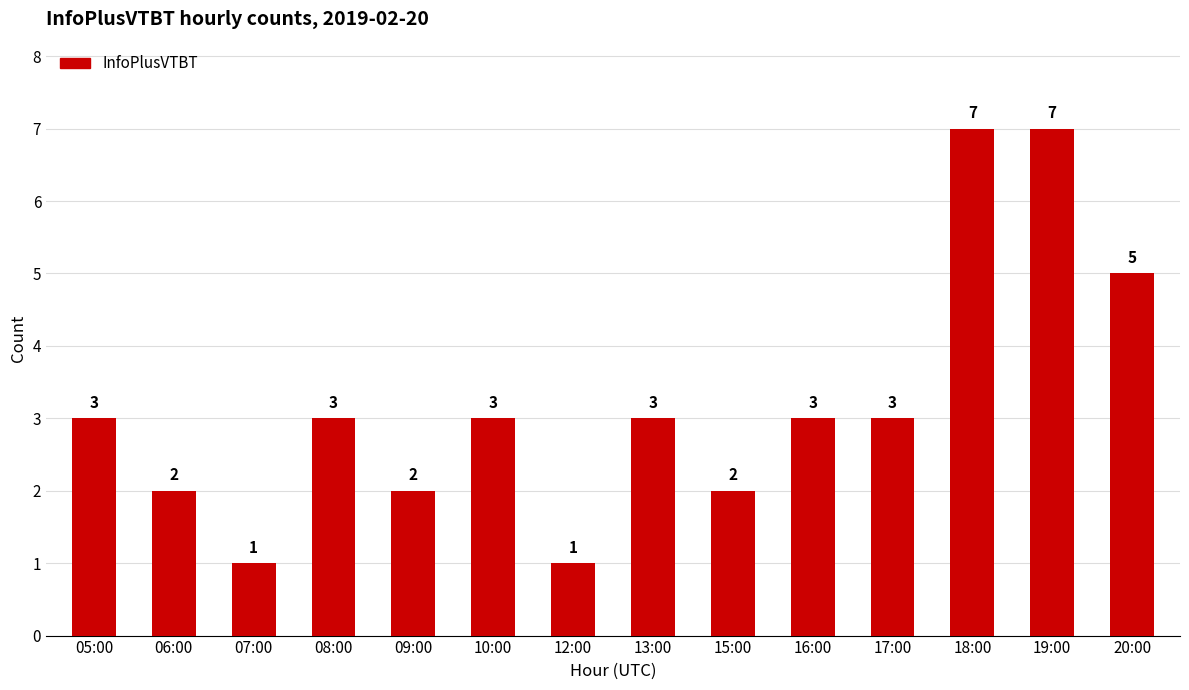

Count the number of categories in the chart.

14